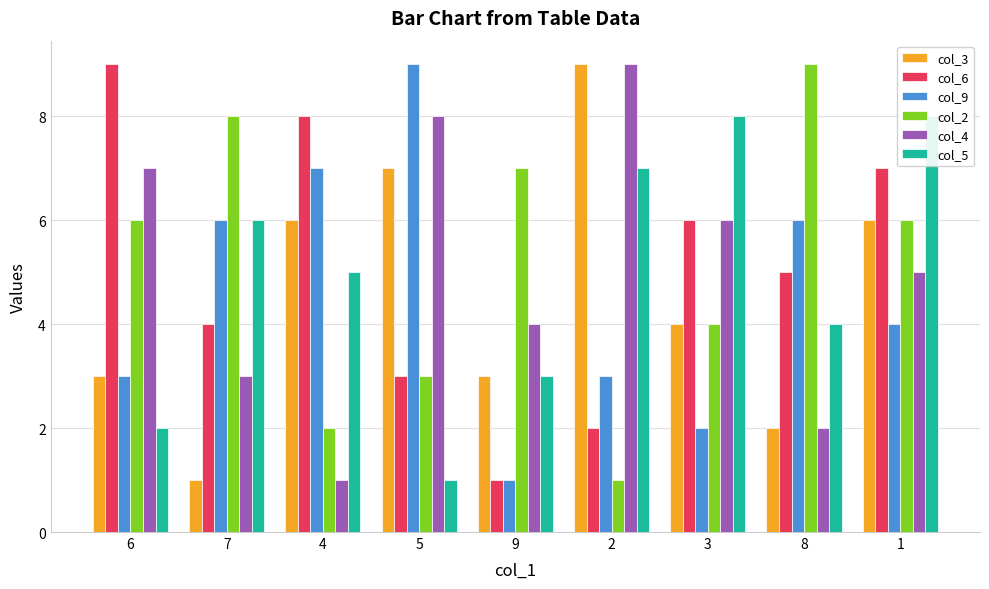

Which category has the highest value in the col_9 series?

5